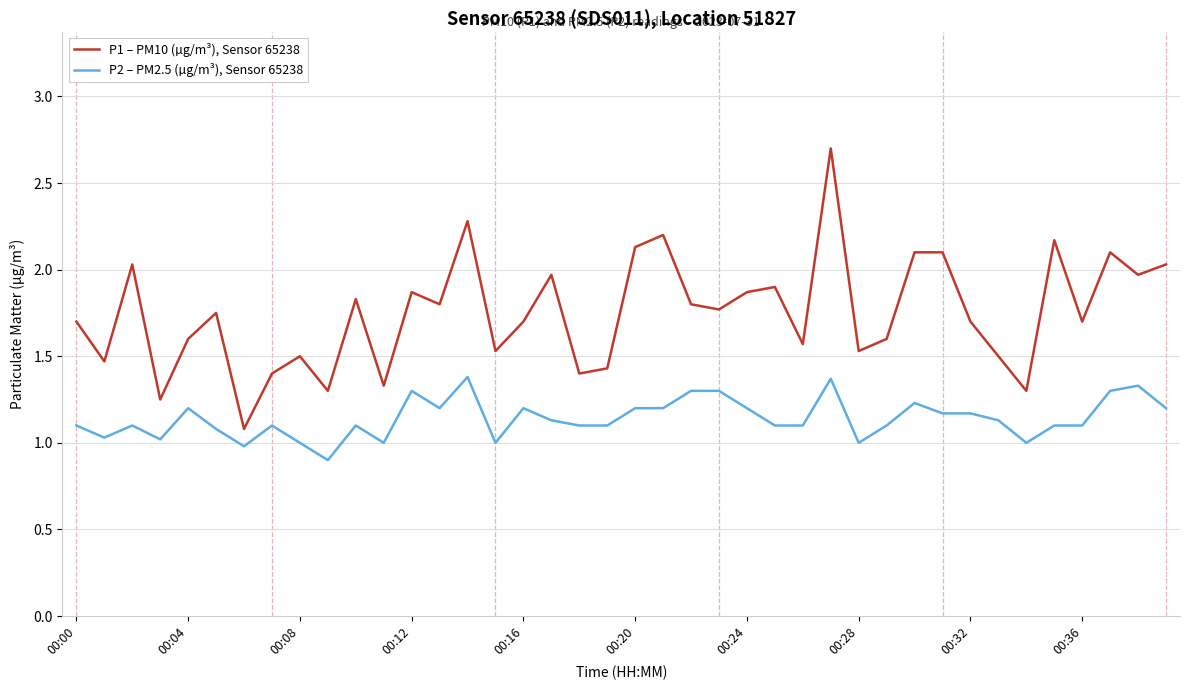

What is the minimum value for P1 – PM10 (µg/m³), Sensor 65238?

1.1